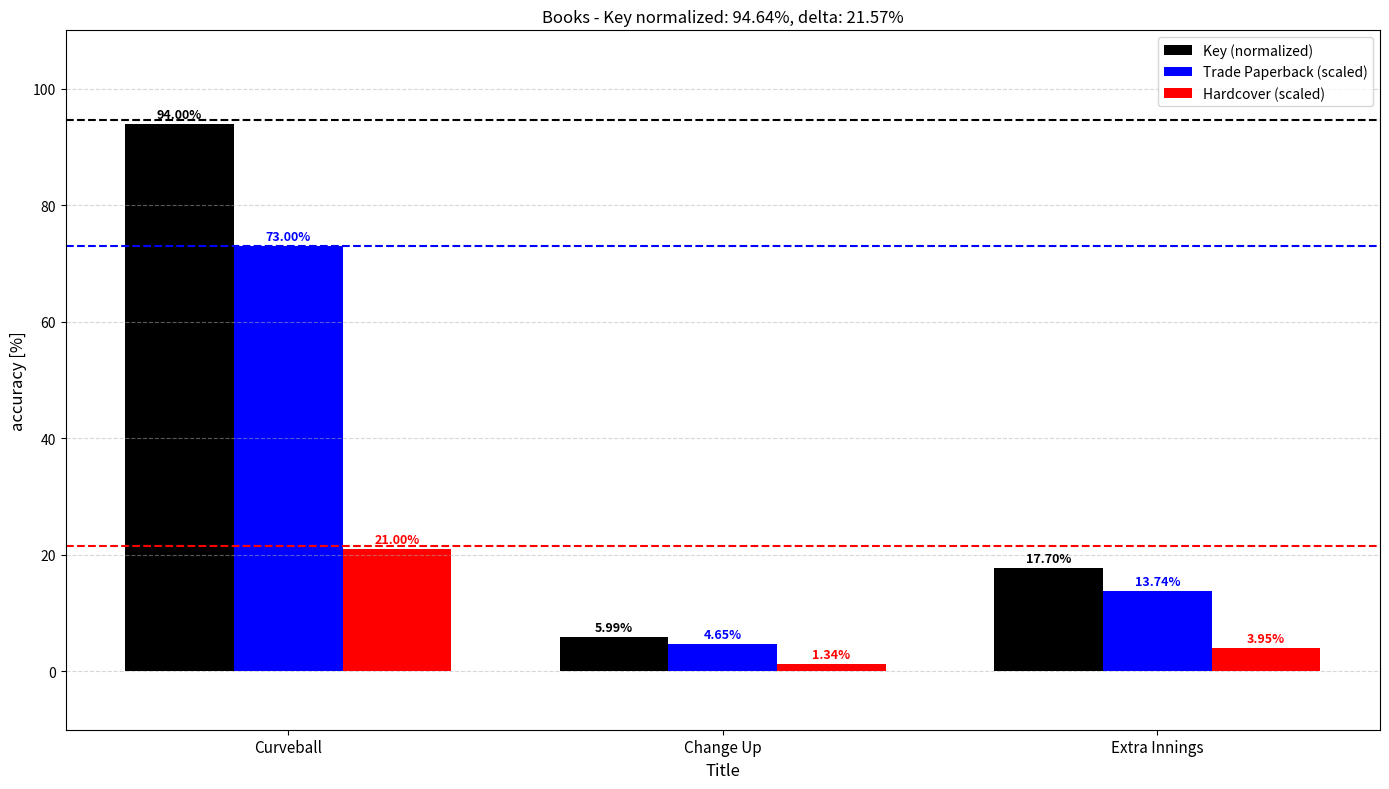

What is the total value across all series at Change Up?

12.0